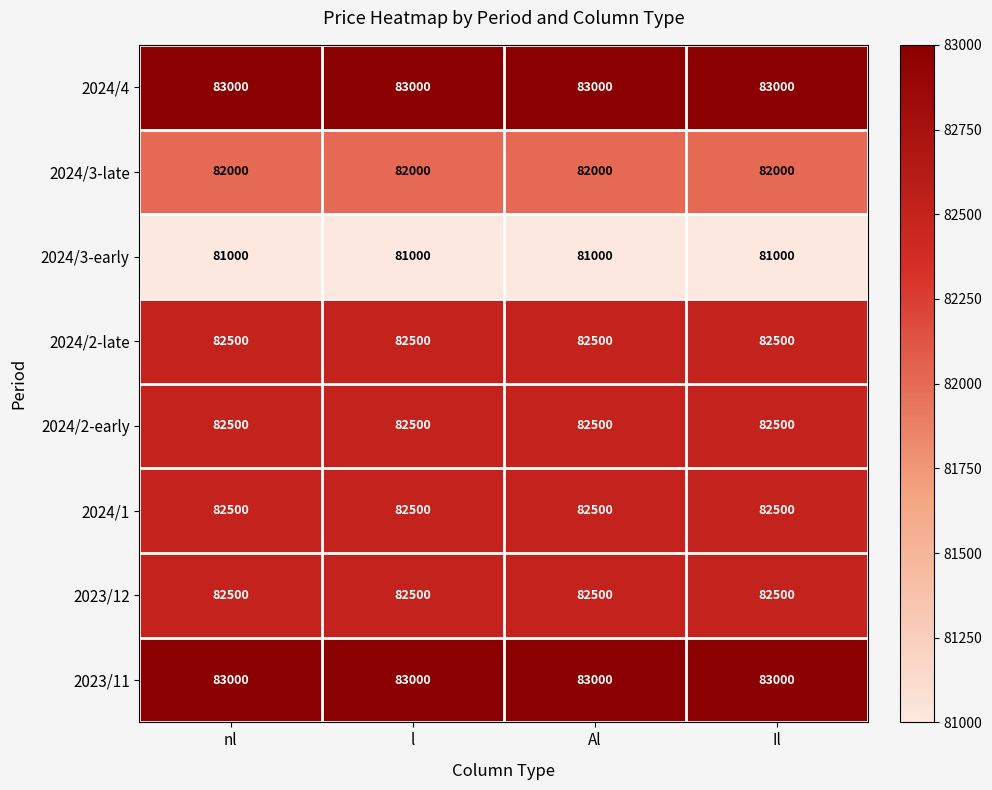

What is the highest value of the 2023/11 series?

83000